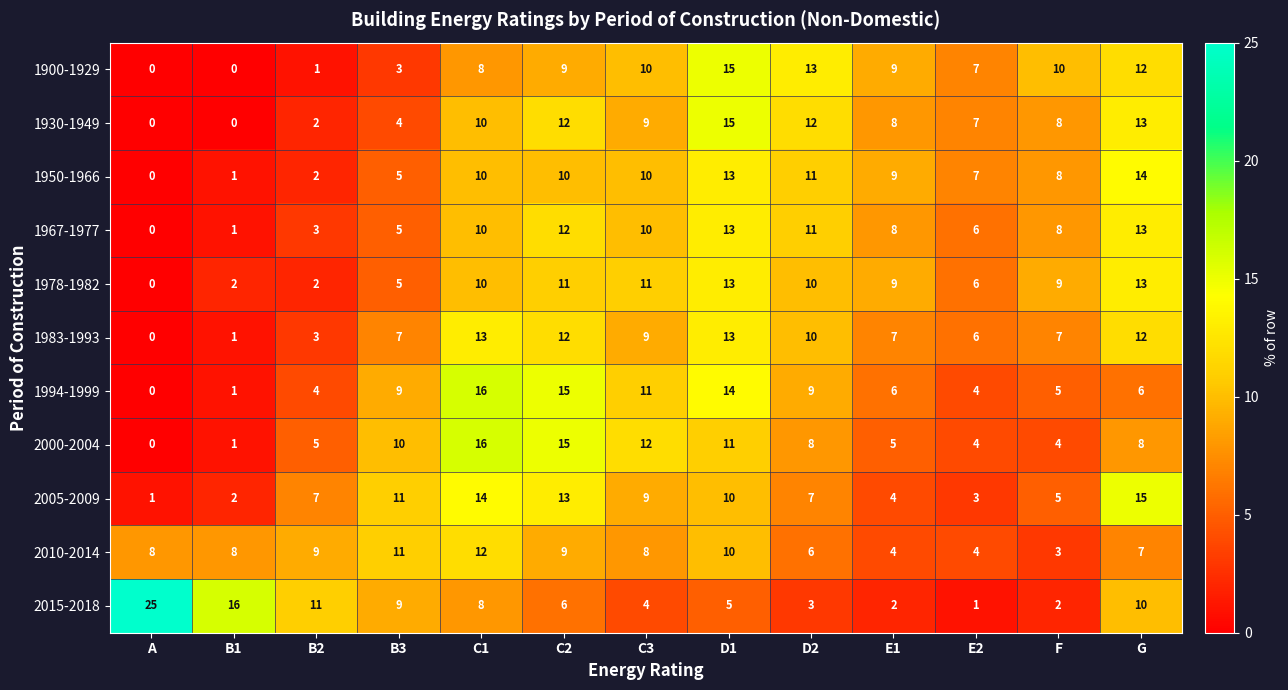

At which label is 1950-1966 closest to 7?

E2